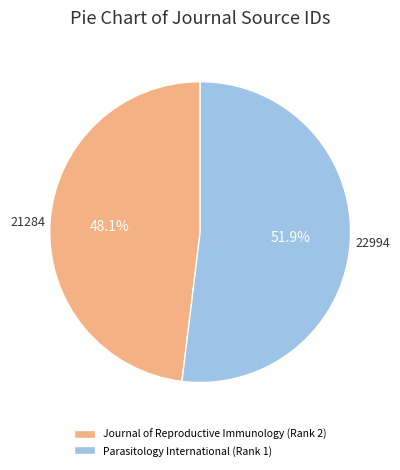

Does Parasitology International (Rank 1) account for over 50% of the chart?

Yes